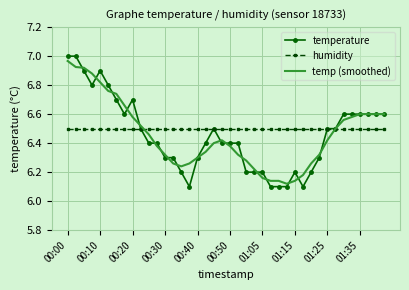

Which series has the widest spread of values?

temperature